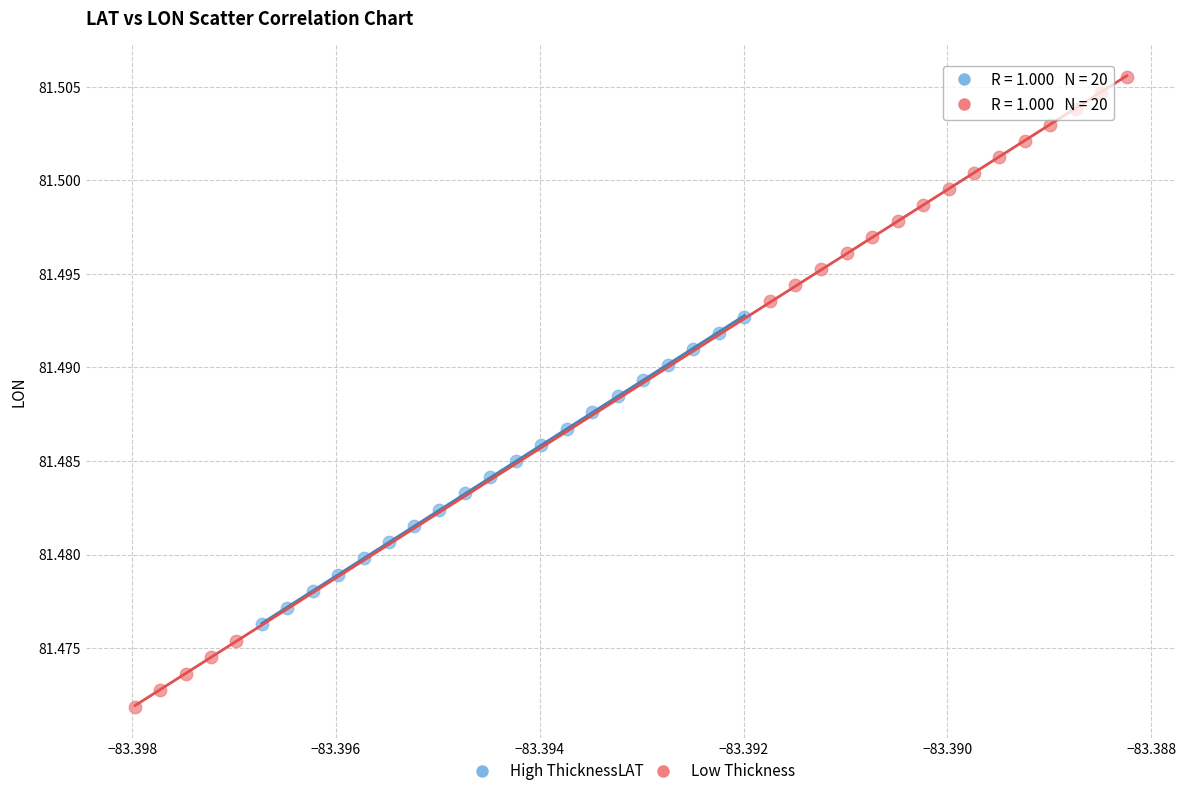

Which series has the largest Y range (max minus min)?

Low Thickness